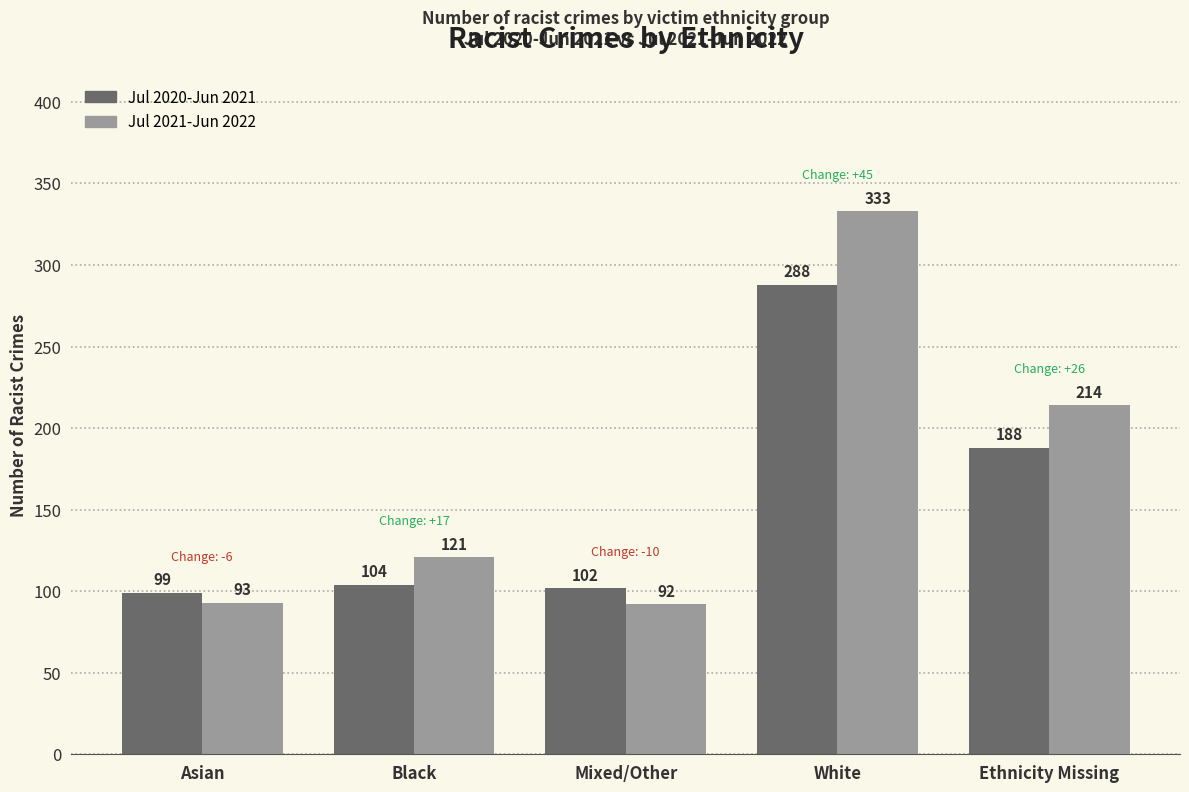

Are the bars grouped side by side (vs. stacked)?

Yes